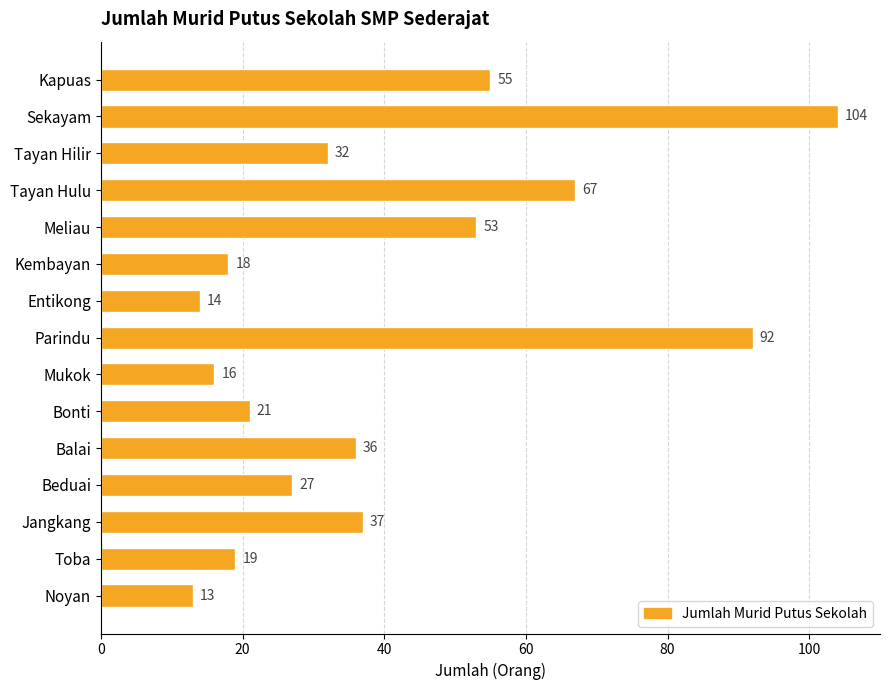

Is it true that the value at Bonti is 21?

True